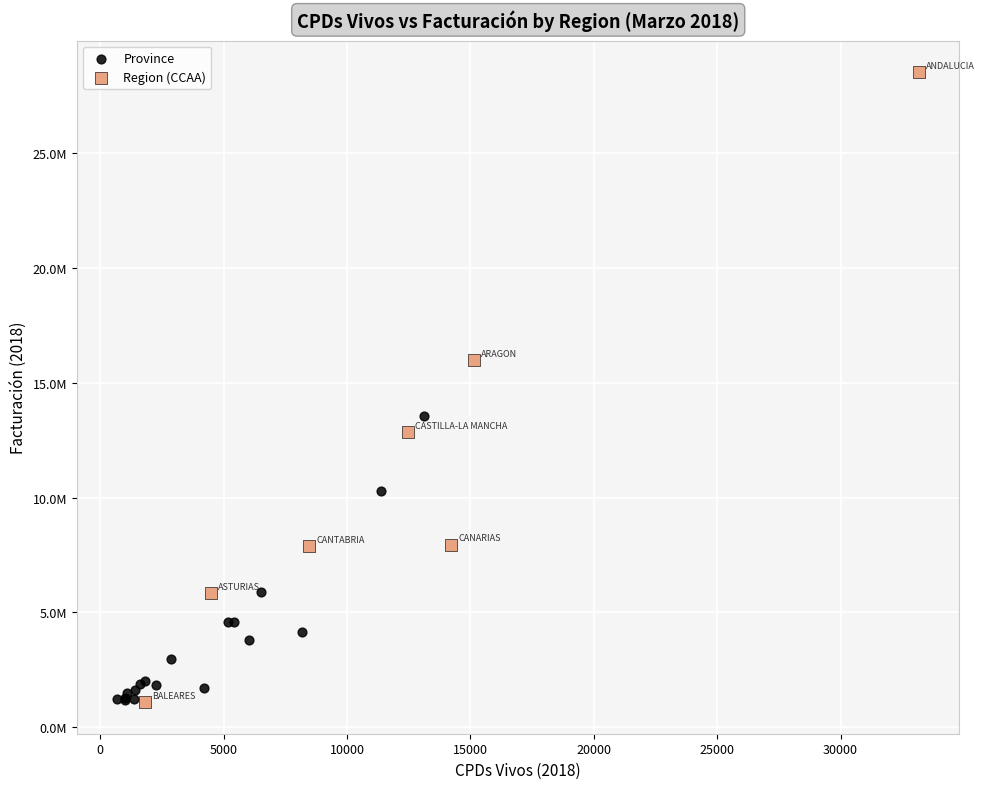

Which series reaches the maximum Y coordinate?

Region (CCAA)